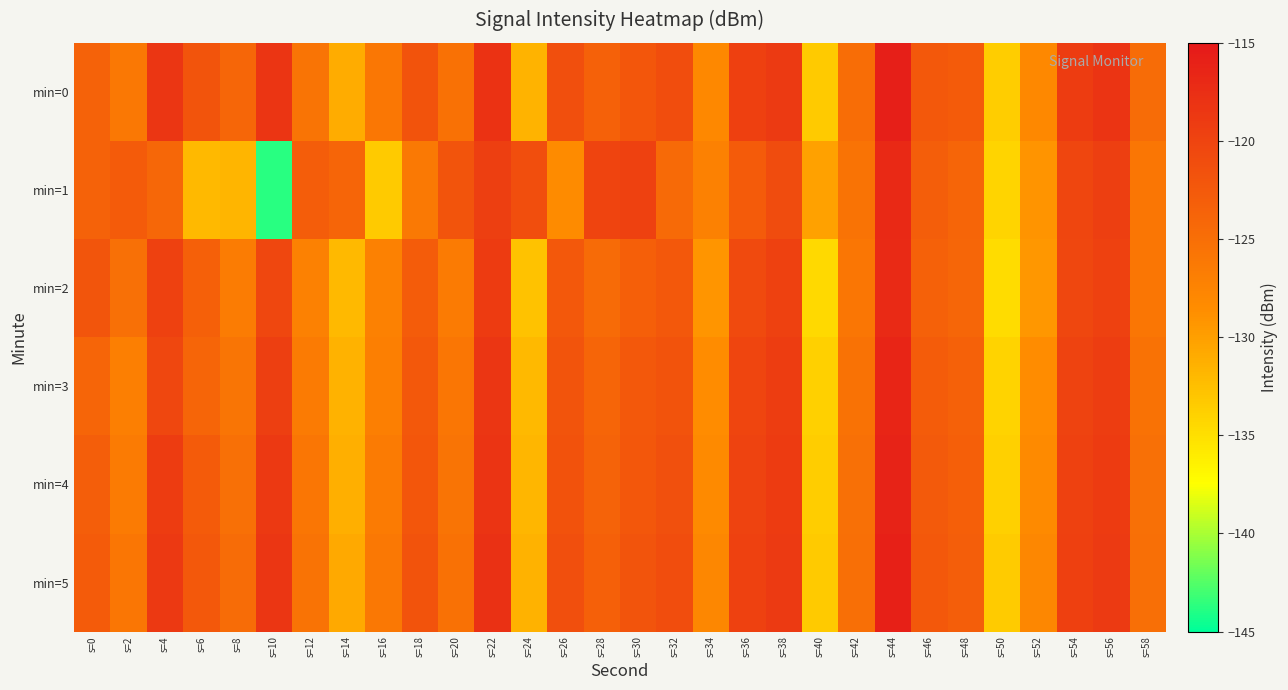

Reading left to right, extract all data points from this chart.

min=0: s=0=-123.6	s=2=-126.2	s=4=-118.5	s=6=-122.0	s=8=-124.1	s=10=-118.3	s=12=-125.7	s=14=-131.0	s=16=-126.1	s=18=-121.8	s=20=-125.3	s=22=-118.0	s=24=-131.6	s=26=-121.4	s=28=-123.5	s=30=-122.2	s=32=-121.2	s=34=-128.1	s=36=-119.6	s=38=-118.9	s=40=-133.4	s=42=-125.0	s=44=-115.8	s=46=-122.4	s=48=-122.8	s=50=-133.6	s=52=-128.1	s=54=-119.2	s=56=-118.2	s=58=-124.8
min=1: s=0=-123.6	s=2=-122.7	s=4=-124.2	s=6=-132.1	s=8=-131.7	s=10=-143.8	s=12=-123.0	s=14=-123.9	s=16=-133.3	s=18=-126.4	s=20=-122.0	s=22=-119.5	s=24=-121.3	s=26=-128.4	s=28=-120.1	s=30=-119.8	s=32=-124.5	s=34=-127.3	s=36=-122.8	s=38=-121.0	s=40=-130.2	s=42=-125.6	s=44=-116.9	s=46=-123.1	s=48=-124.0	s=50=-134.2	s=52=-129.1	s=54=-120.3	s=56=-119.5	s=58=-125.9
min=2: s=0=-122.1	s=2=-125.3	s=4=-119.8	s=6=-123.4	s=8=-126.7	s=10=-120.5	s=12=-127.2	s=14=-132.1	s=16=-127.3	s=18=-122.9	s=20=-126.5	s=22=-119.1	s=24=-132.8	s=26=-122.5	s=28=-124.7	s=30=-123.3	s=32=-122.4	s=34=-129.2	s=36=-120.8	s=38=-119.7	s=40=-134.5	s=42=-126.0	s=44=-117.0	s=46=-123.5	s=48=-124.1	s=50=-134.8	s=52=-129.3	s=54=-120.5	s=56=-119.8	s=58=-126.0
min=3: s=0=-124.0	s=2=-127.0	s=4=-120.5	s=6=-124.0	s=8=-125.8	s=10=-119.5	s=12=-126.5	s=14=-131.5	s=16=-127.0	s=18=-122.5	s=20=-126.0	s=22=-118.5	s=24=-132.0	s=26=-122.0	s=28=-124.0	s=30=-122.5	s=32=-121.8	s=34=-128.5	s=36=-120.2	s=38=-119.3	s=40=-133.8	s=42=-125.5	s=44=-116.5	s=46=-122.9	s=48=-123.5	s=50=-134.0	s=52=-128.5	s=54=-120.0	s=56=-119.3	s=58=-125.5
min=4: s=0=-123.2	s=2=-126.5	s=4=-119.2	s=6=-122.8	s=8=-125.2	s=10=-118.8	s=12=-126.0	s=14=-131.2	s=16=-126.5	s=18=-122.2	s=20=-125.7	s=22=-118.2	s=24=-131.8	s=26=-121.7	s=28=-123.7	s=30=-122.3	s=32=-121.5	s=34=-128.3	s=36=-120.0	s=38=-119.1	s=40=-133.6	s=42=-125.3	s=44=-116.2	s=46=-122.7	s=48=-123.3	s=50=-133.8	s=52=-128.3	s=54=-119.8	s=56=-119.1	s=58=-125.3
min=5: s=0=-122.8	s=2=-126.0	s=4=-118.8	s=6=-122.4	s=8=-124.8	s=10=-118.4	s=12=-125.6	s=14=-130.8	s=16=-126.2	s=18=-121.8	s=20=-125.4	s=22=-117.9	s=24=-131.5	s=26=-121.4	s=28=-123.4	s=30=-122.0	s=32=-121.2	s=34=-128.0	s=36=-119.7	s=38=-118.9	s=40=-133.3	s=42=-125.1	s=44=-115.9	s=46=-122.5	s=48=-123.1	s=50=-133.5	s=52=-128.0	s=54=-119.6	s=56=-118.9	s=58=-125.1